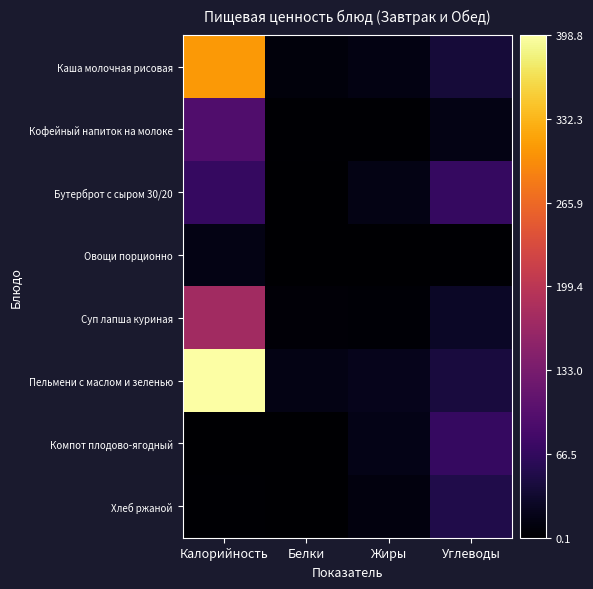

Reading right to left, transcribe all the data shown in this chart.

Каша молочная рисовая: Углеводы=40.2	Жиры=12.7	Белки=8.3	Калорийность=308.8
Кофейный напиток на молоке: Углеводы=14.9	Жиры=2.8	Белки=2.9	Калорийность=94.0
Бутерброт с сыром 30/20: Углеводы=70.1	Жиры=14.5	Белки=0.3	Калорийность=70.0
Овощи порционно: Углеводы=2.5	Жиры=0.1	Белки=0.8	Калорийность=14.5
Суп лапша куриная: Углеводы=27.8	Жиры=4.3	Белки=5.8	Калорийность=173.1
Пельмени с маслом и зеленью: Углеводы=43.0	Жиры=18.8	Белки=14.3	Калорийность=398.8
Компот плодово-ягодный: Углеводы=70.0	Жиры=17.2	Белки=0.1	Калорийность=0.2
Хлеб ржаной: Углеводы=51.2	Жиры=10.0	Белки=0.4	Калорийность=2.0